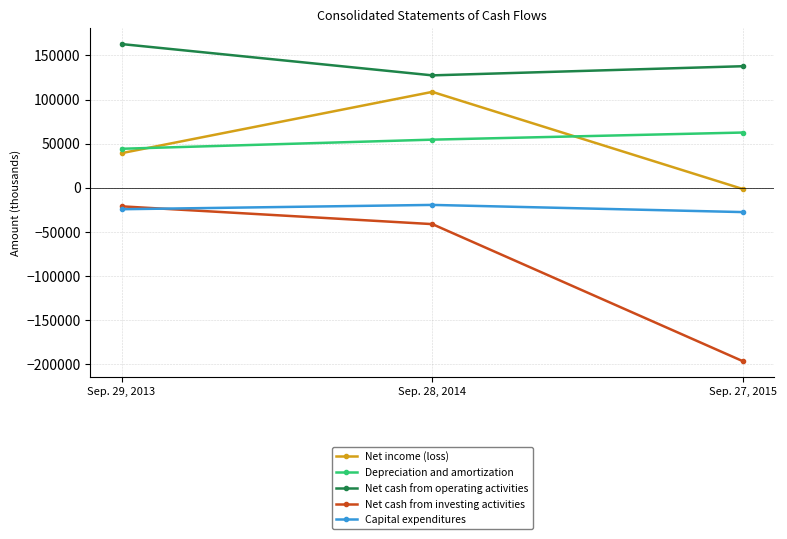

Which series has the largest range (max minus min)?

Net cash from investing activities